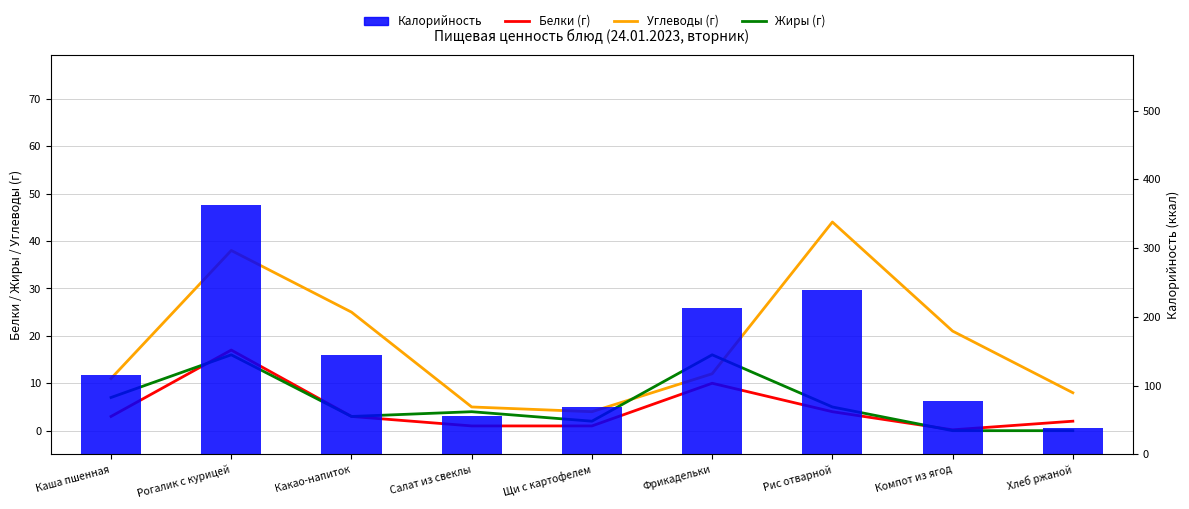

Which has a higher value, Компот из ягод or Рогалик с курицей?

Рогалик с курицей